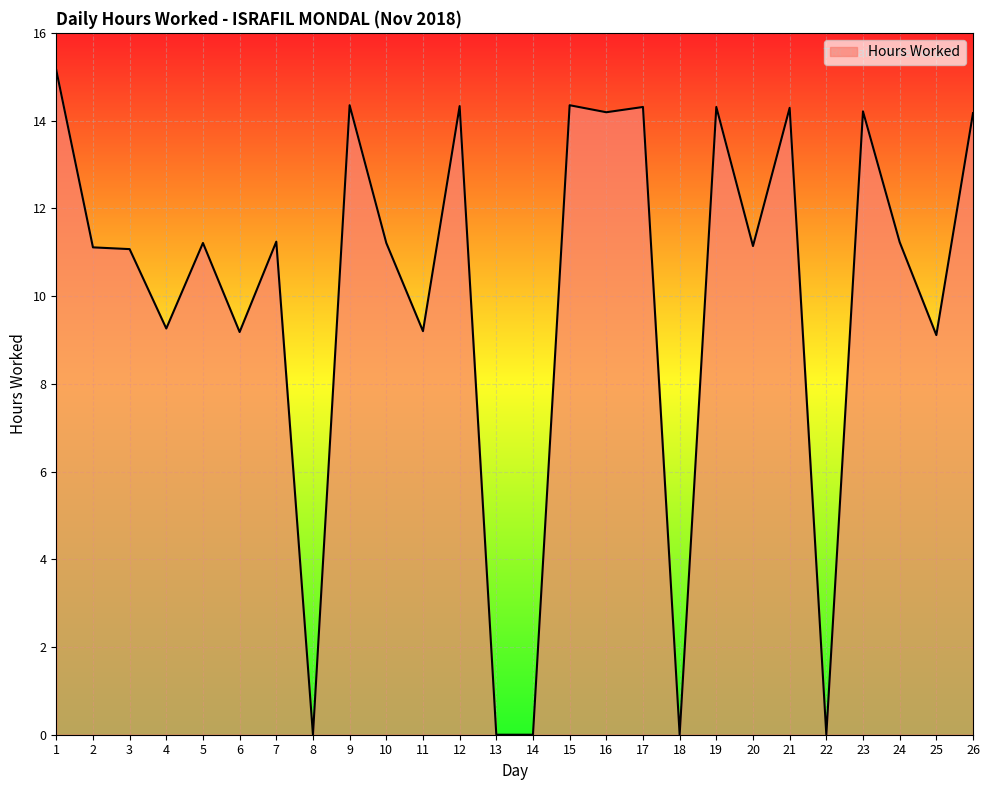

True or false: the data shows 11.2 at 10.

True